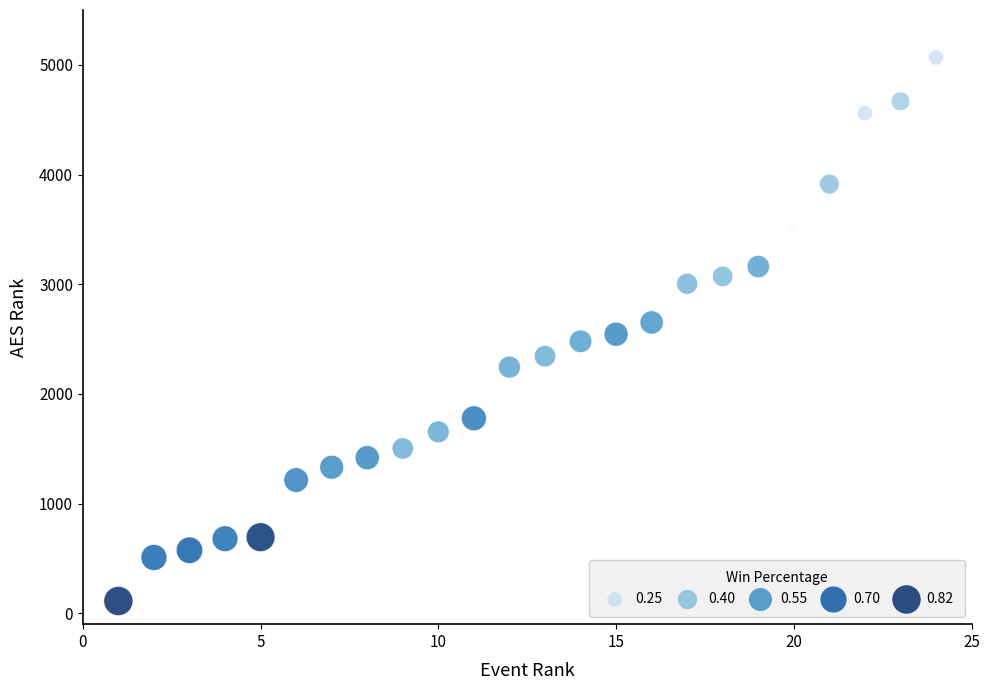

What is the range of X values (max minus min)?

23